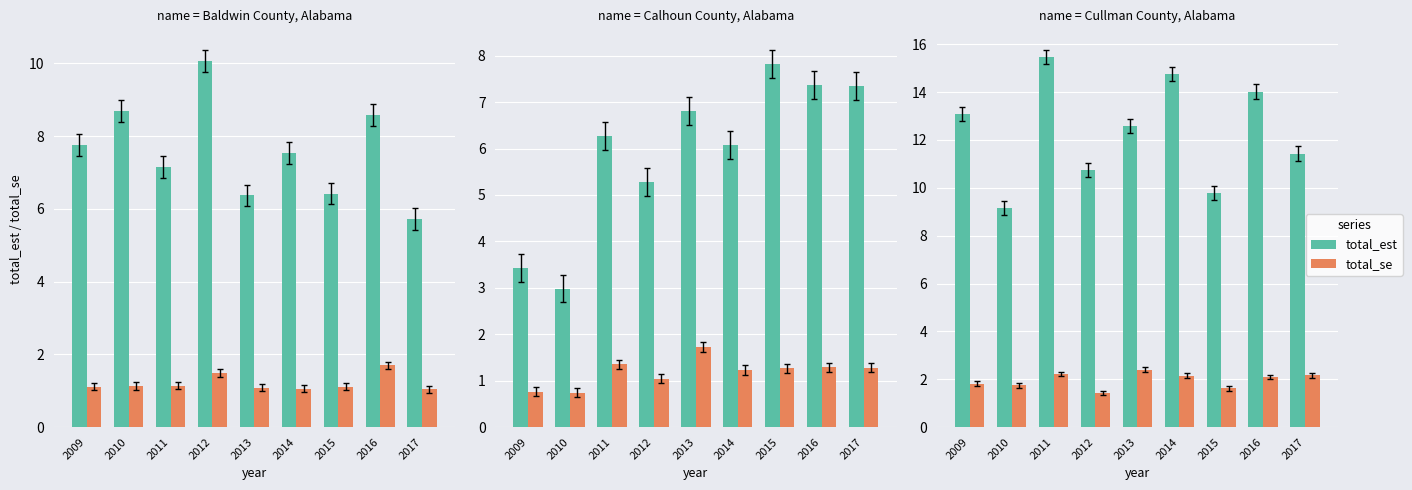

Reading right to left, extract all data points from this chart.

total_est: 2017=11.4	2016=14.0	2015=9.8	2014=14.8	2013=12.6	2012=10.8	2011=15.5	2010=9.2	2009=13.1
total_se: 2017=2.2	2016=2.1	2015=1.6	2014=2.1	2013=2.4	2012=1.4	2011=2.2	2010=1.7	2009=1.8